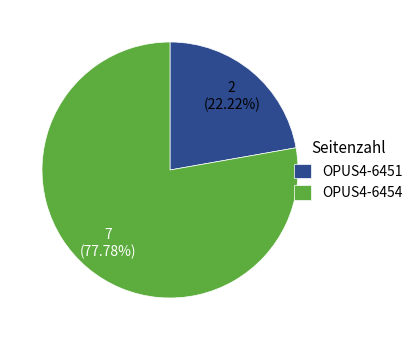

Is it true that OPUS4-6454 is 71% of the pie?

False